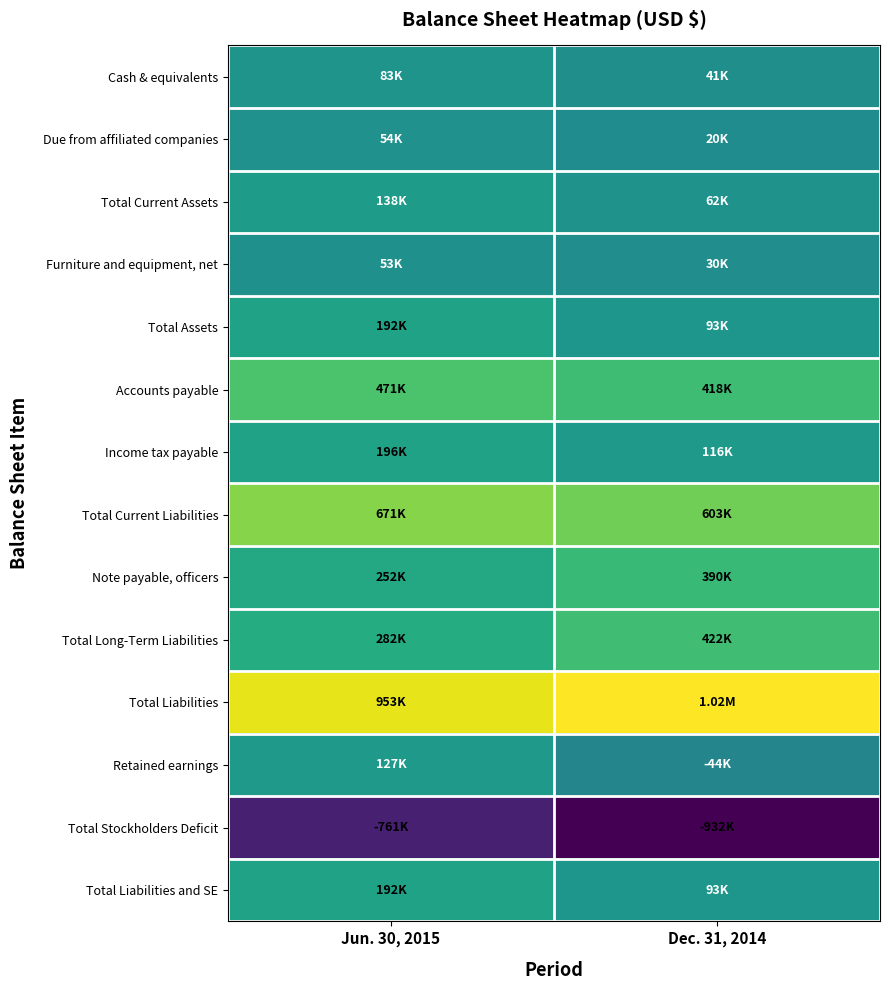

Reading right to left, list all the values displayed in this chart.

Cash & equivalents: Dec. 31, 2014=41420	Jun. 30, 2015=83107
Due from affiliated companies: Dec. 31, 2014=19859	Jun. 30, 2015=54444
Total Current Assets: Dec. 31, 2014=62079	Jun. 30, 2015=138351
Furniture and equipment, net: Dec. 31, 2014=30422	Jun. 30, 2015=53271
Total Assets: Dec. 31, 2014=92501	Jun. 30, 2015=191622
Accounts payable: Dec. 31, 2014=417819	Jun. 30, 2015=470530
Income tax payable: Dec. 31, 2014=116158	Jun. 30, 2015=195692
Total Current Liabilities: Dec. 31, 2014=603036	Jun. 30, 2015=671127
Note payable, officers: Dec. 31, 2014=389804	Jun. 30, 2015=252166
Total Long-Term Liabilities: Dec. 31, 2014=421659	Jun. 30, 2015=281568
Total Liabilities: Dec. 31, 2014=1024695	Jun. 30, 2015=952695
Retained earnings: Dec. 31, 2014=-44367	Jun. 30, 2015=126754
Total Stockholders Deficit: Dec. 31, 2014=-932194	Jun. 30, 2015=-761073
Total Liabilities and SE: Dec. 31, 2014=92501	Jun. 30, 2015=191622